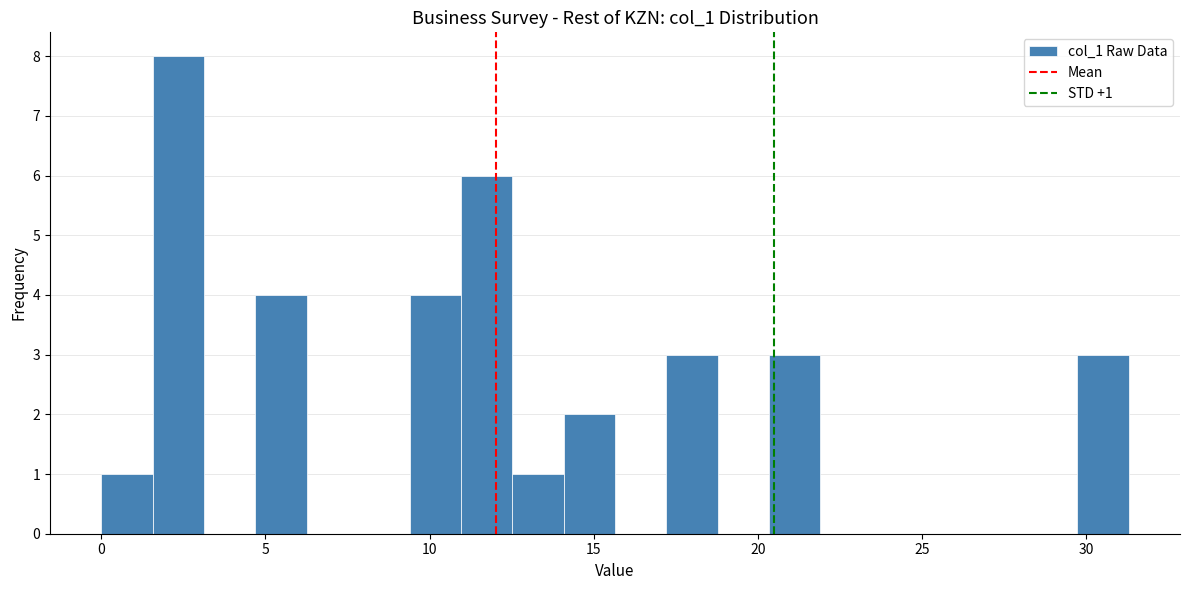

Around what value on the x-axis is the tallest bar? Give the approximate position of its centre, as read against the axis.

2.5